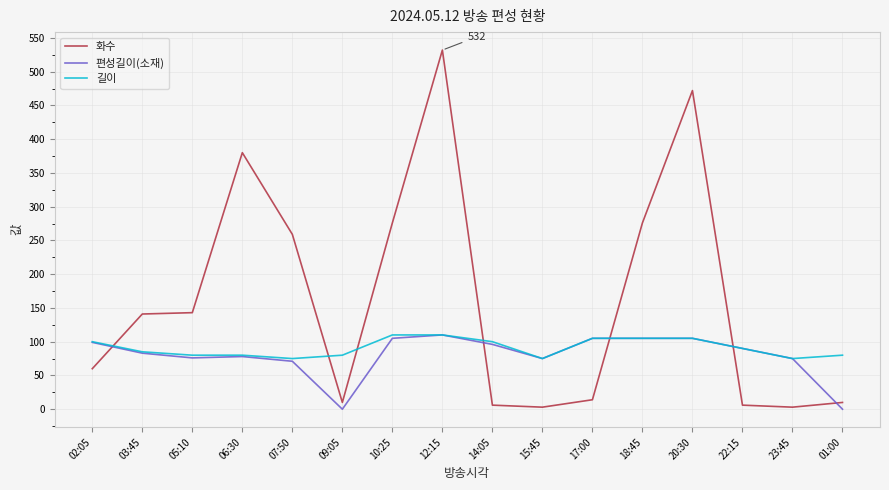

At how many categories does at least one series exceed 244?

6